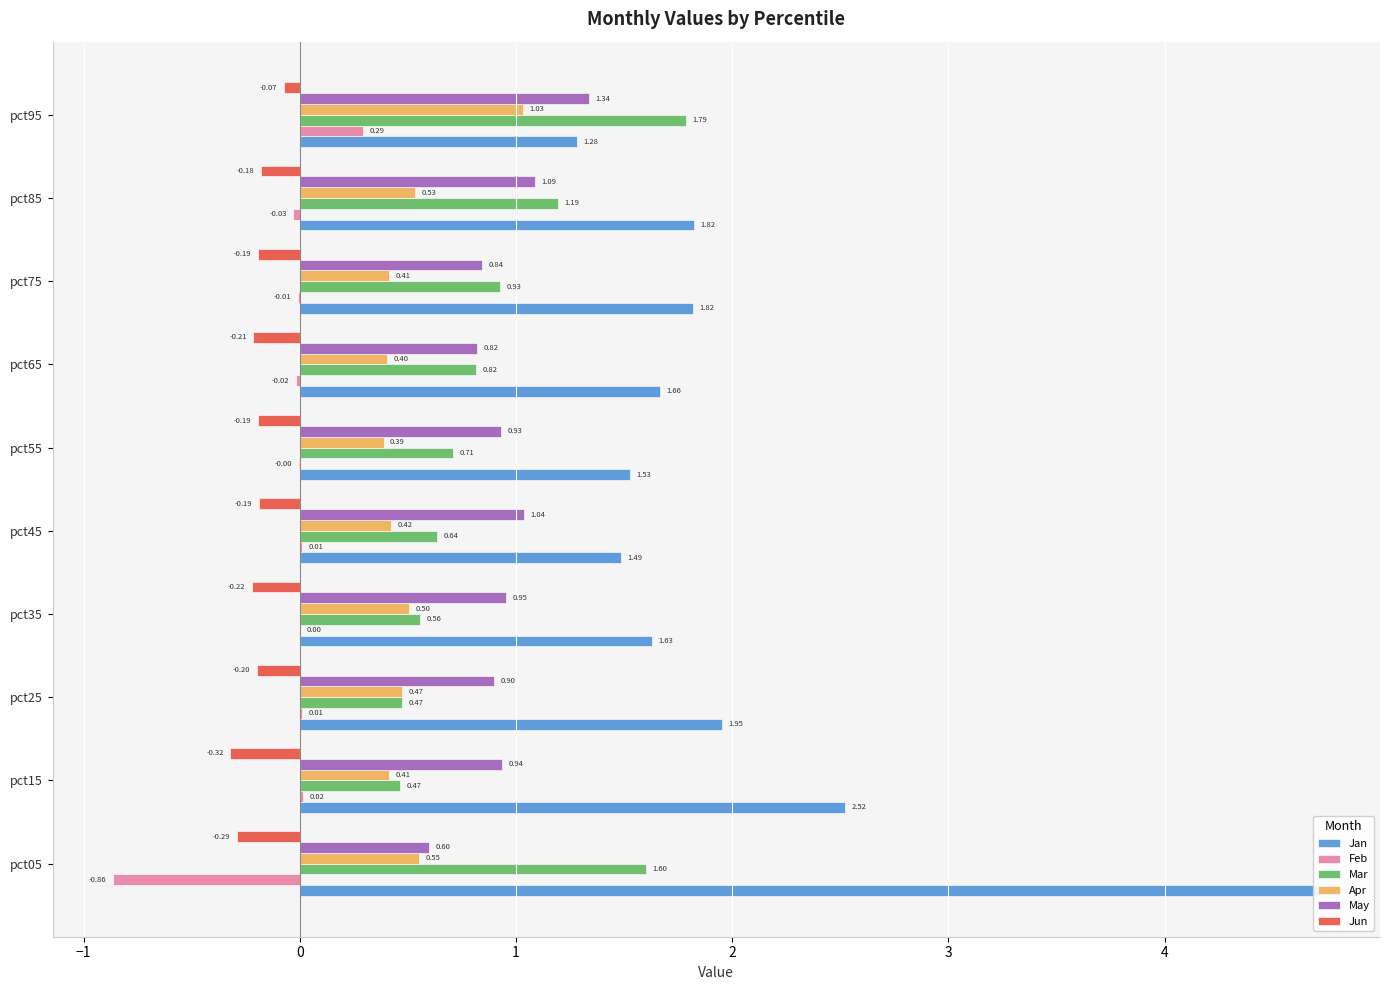

How many values in the Feb series exceed 0?

5